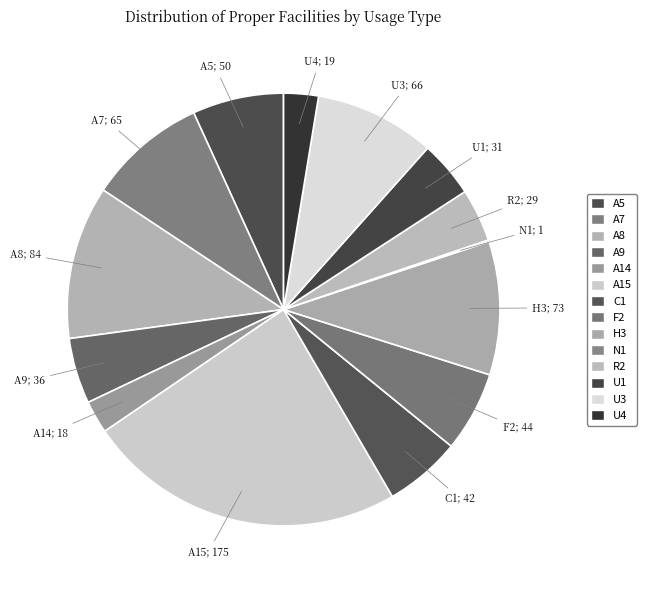

Rank the categories by value from lowest to highest.

N1, A14, U4, R2, U1, A9, C1, F2, A5, A7, U3, H3, A8, A15